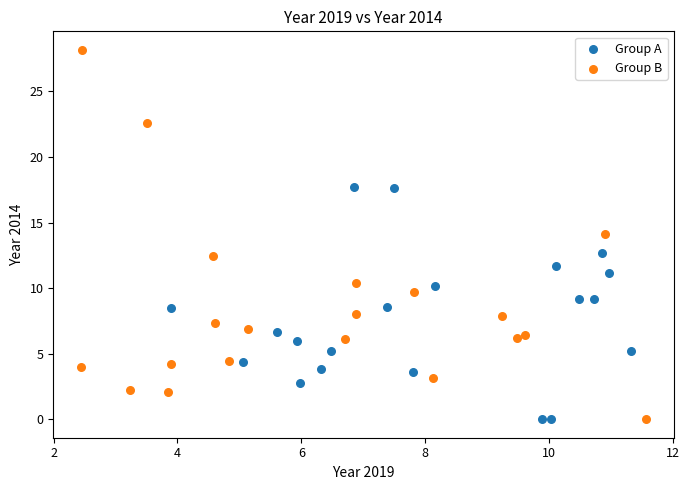

Which series has the largest Y range (max minus min)?

Group B